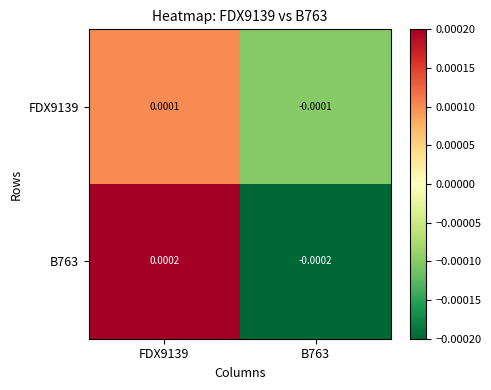

How many data points in FDX9139 are less than 0?

1